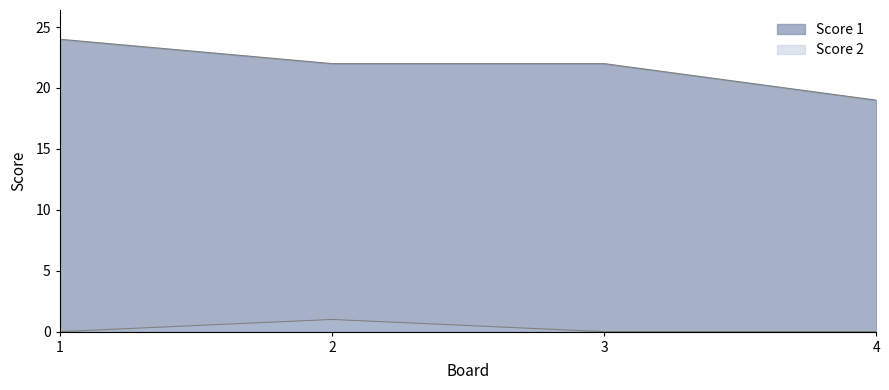

What is the total value across all series at 3?

22